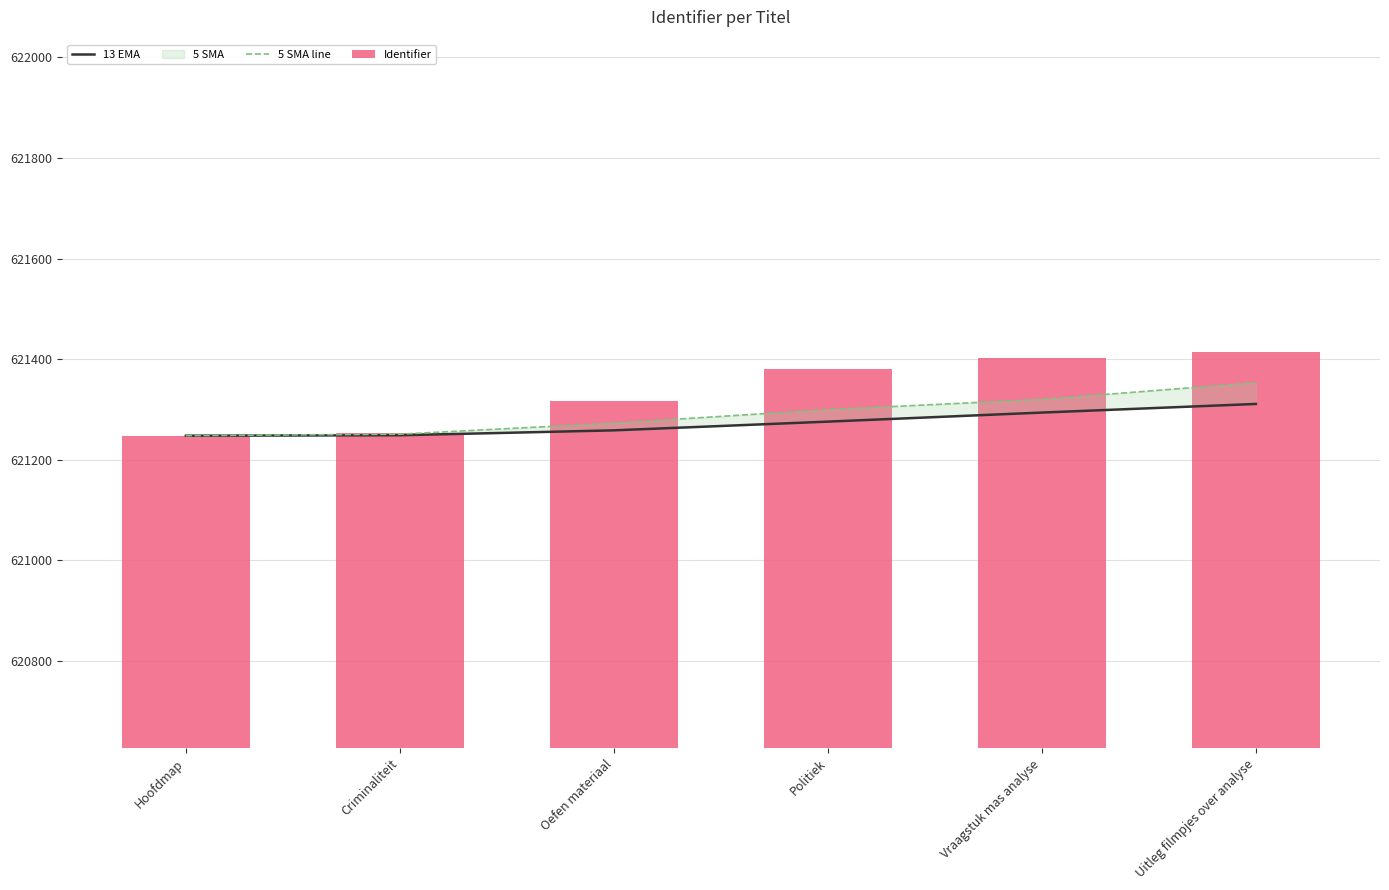

What is the label of the 1st bar from the left?

Hoofdmap